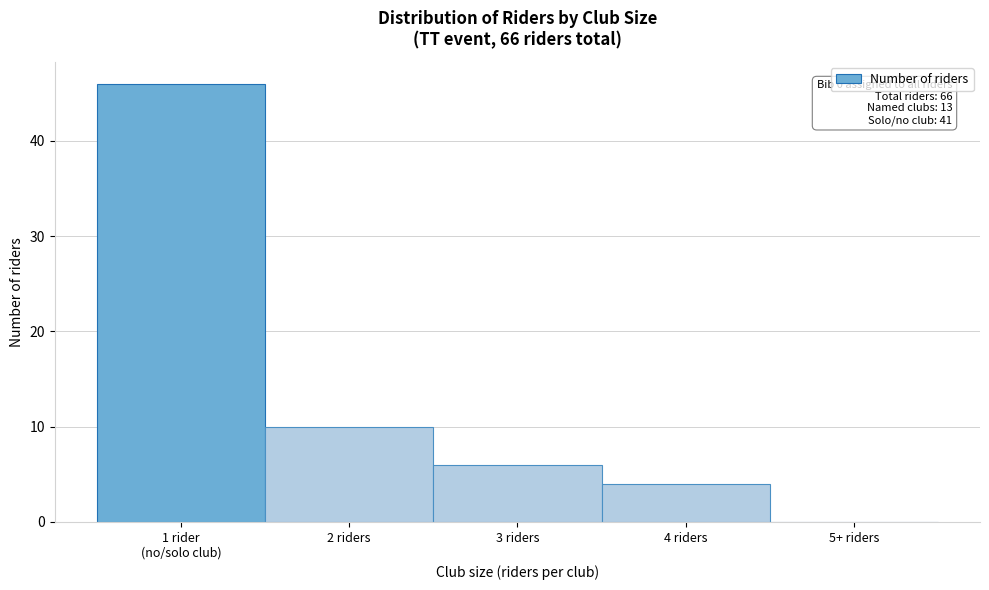

What is the maximum value shown in the chart?

46